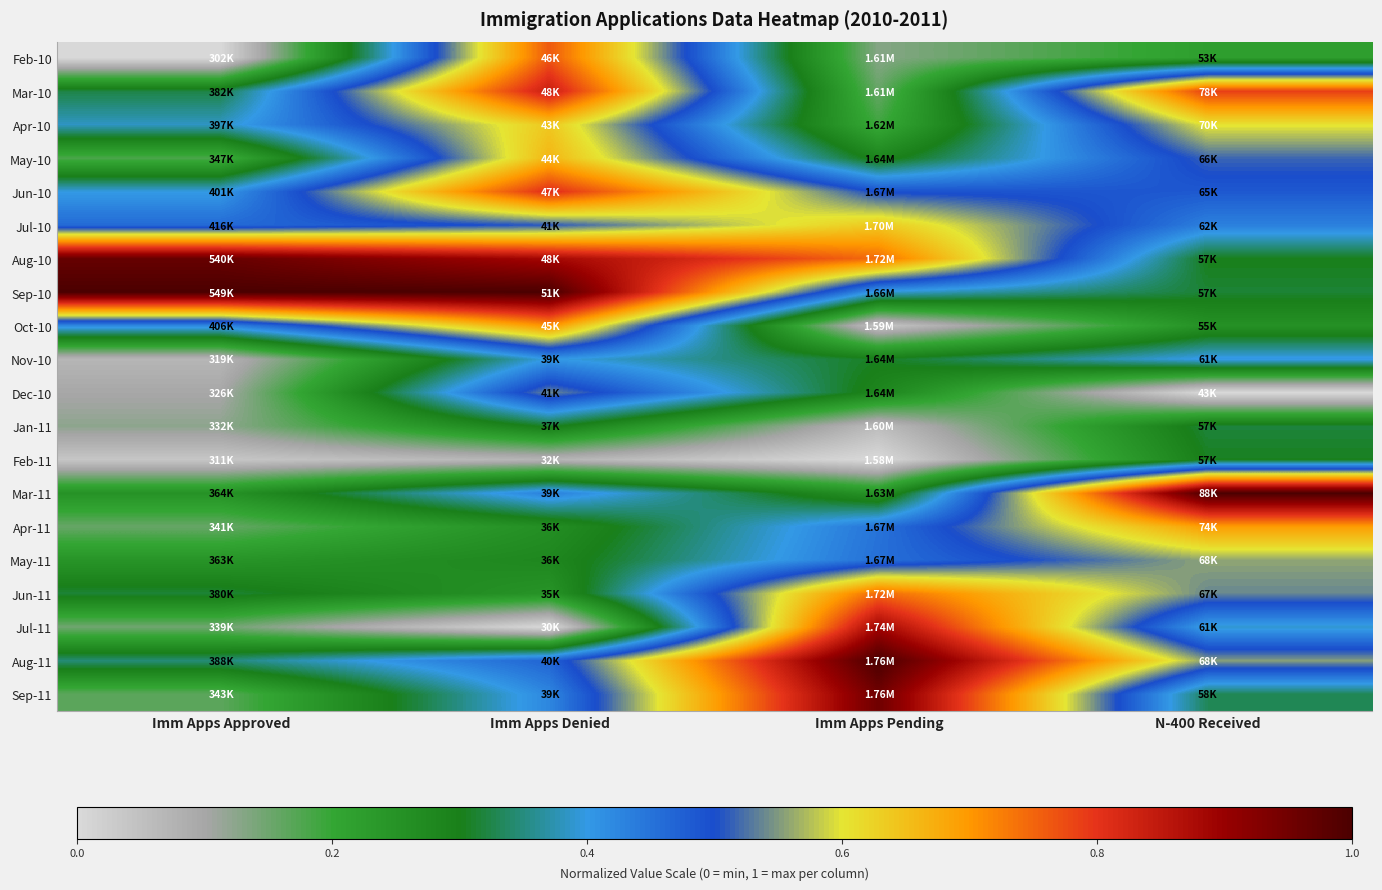

Count the number of categories in the chart.

4